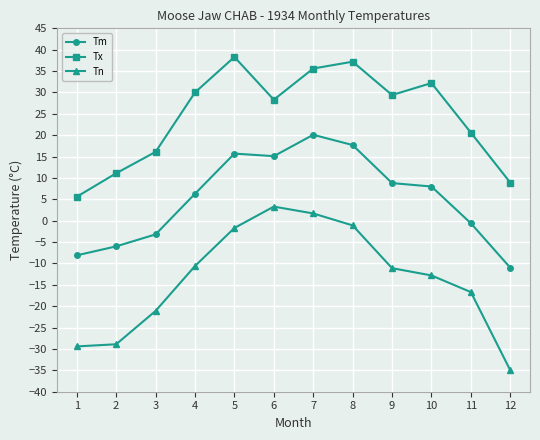

What is the difference between the maximum and second lowest values in the Tn series?

32.7